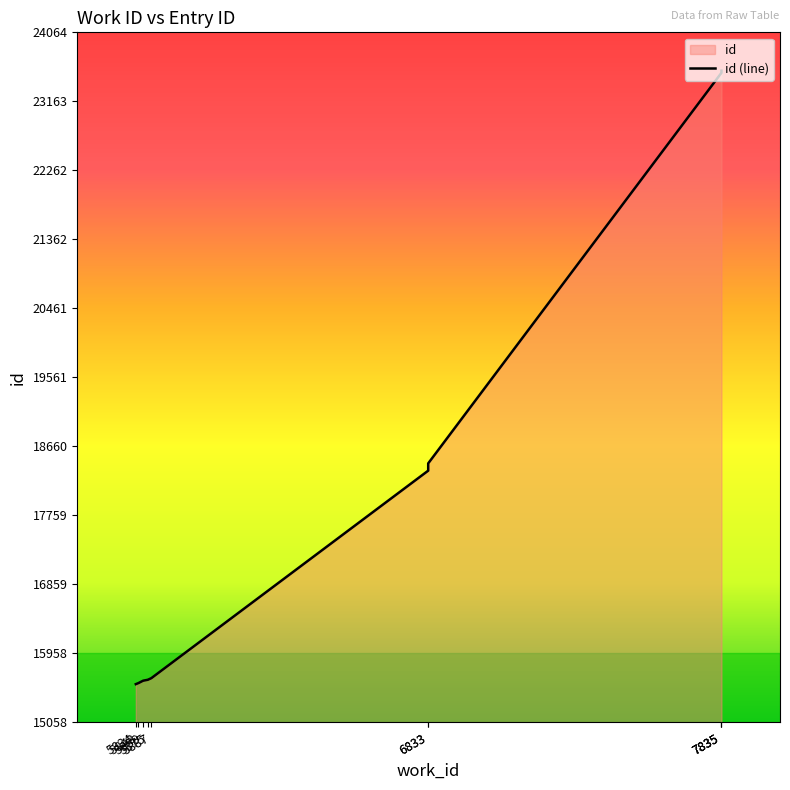

How many lines are shown in the chart?

1